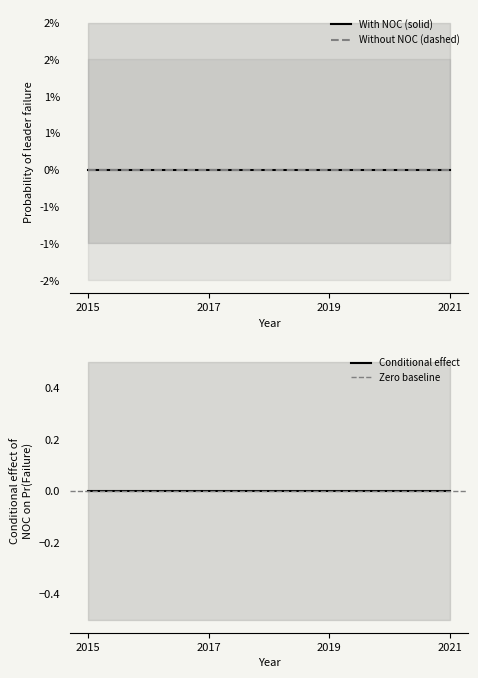

How many year values are between 2017 and 2021?

3